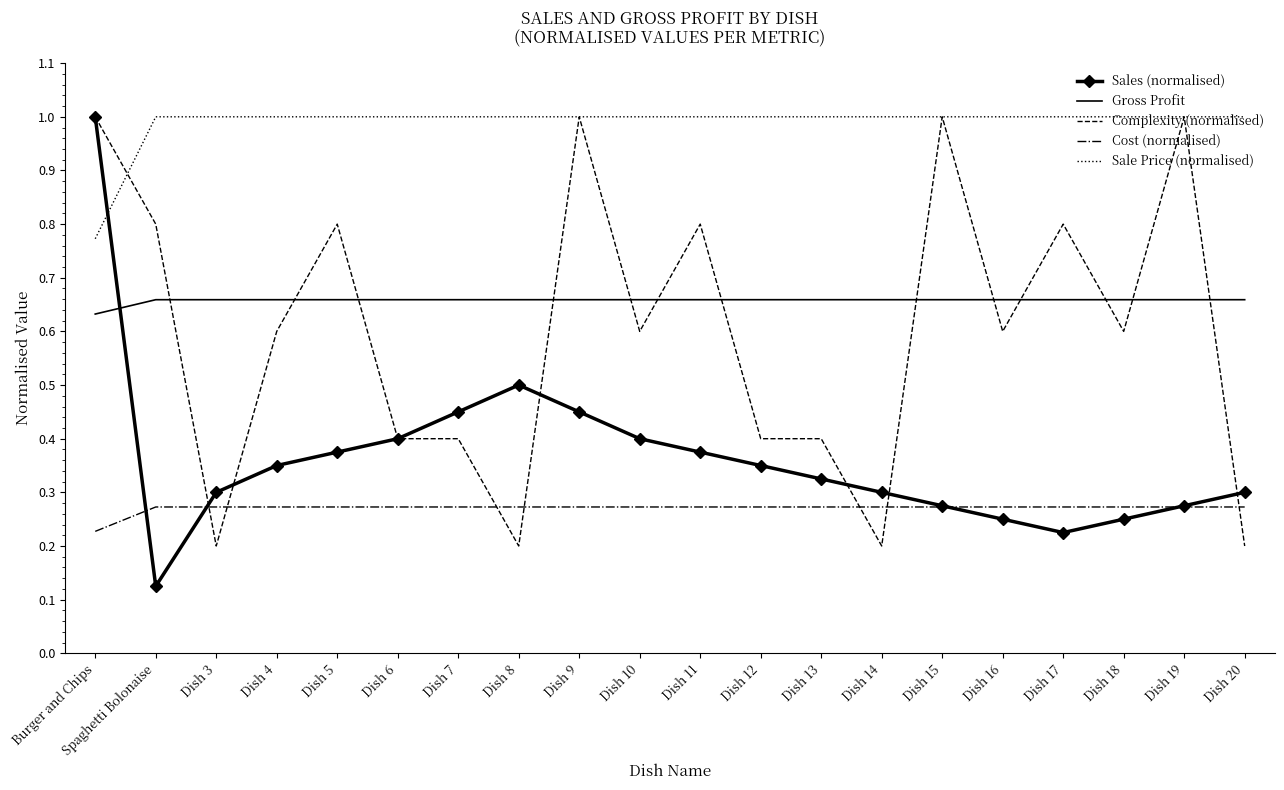

Between Dish 6 and Dish 9, which series saw the biggest shift?

Complexity (normalised)